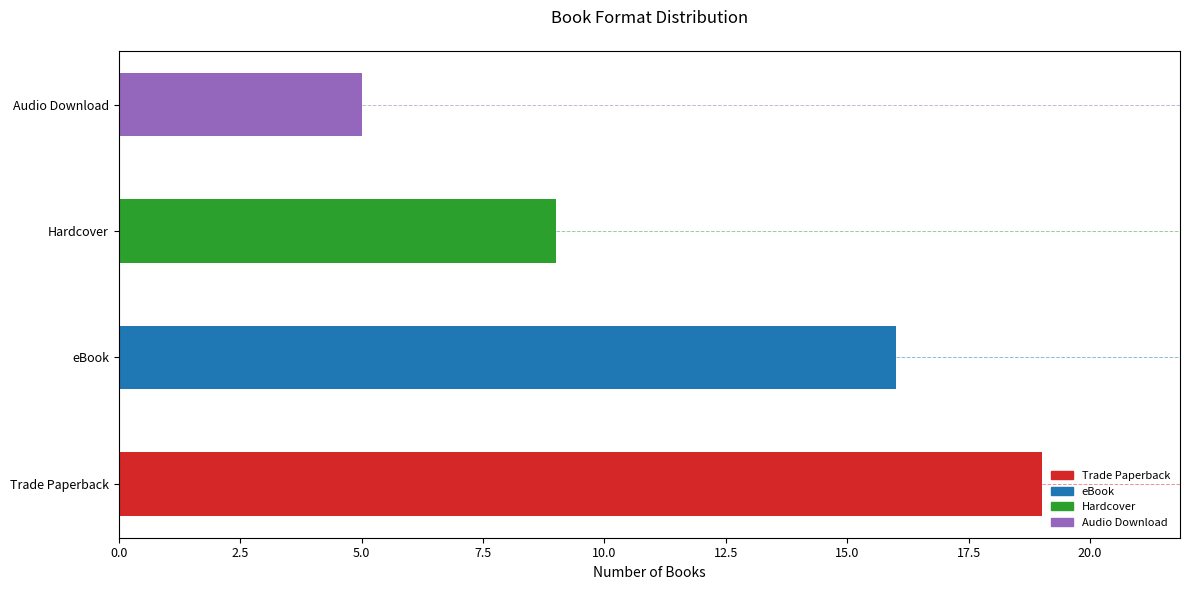

Which category has the lowest value across all series?

Audio Download